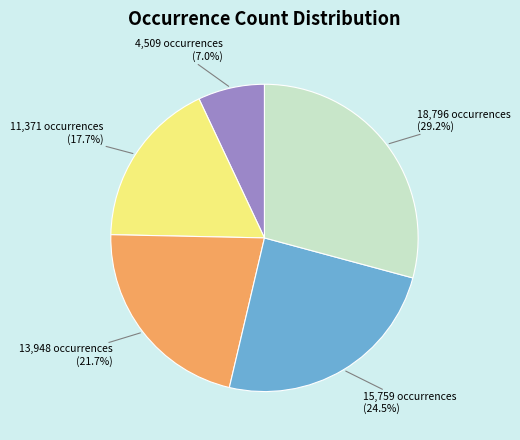

How many segments does this pie chart have?

5